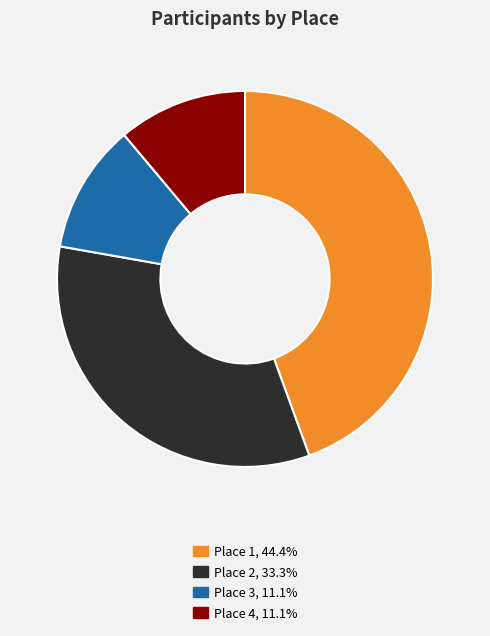

How many slices are in this pie chart?

4